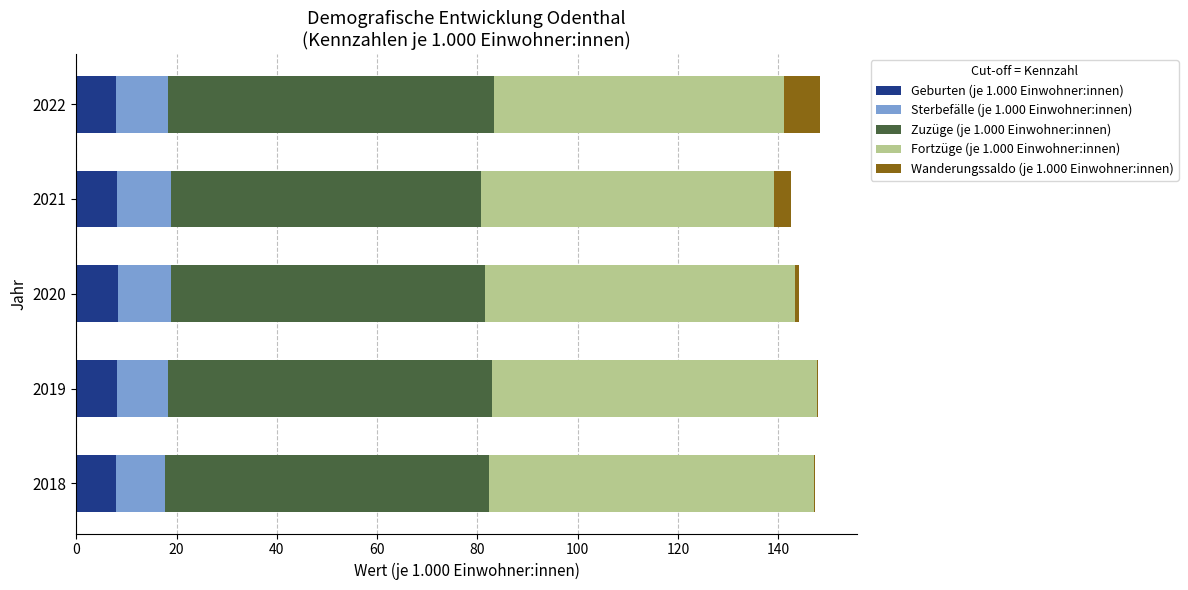

How many series are shown in this chart?

5